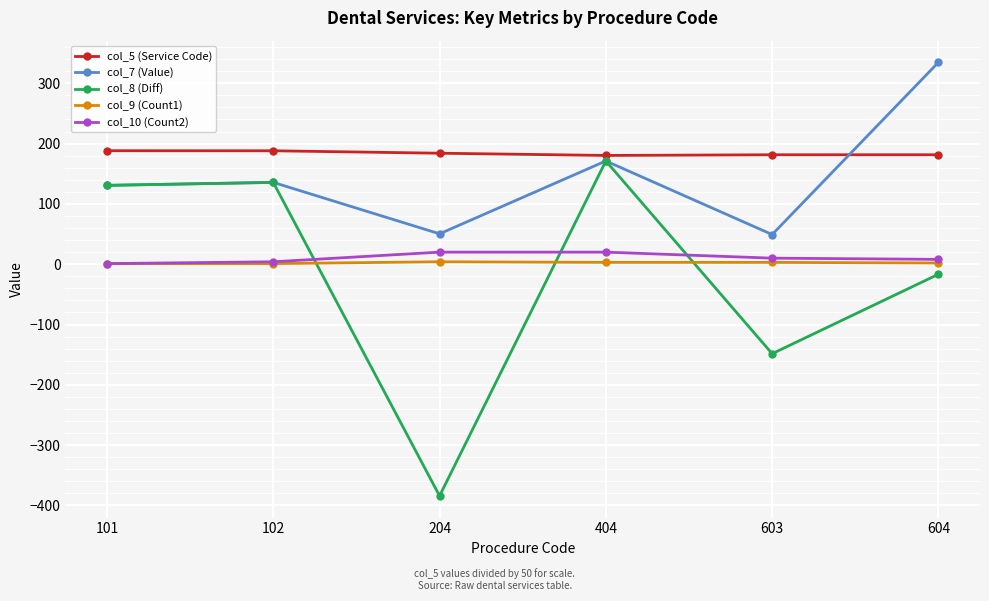

True or false: col_8 (Diff) has a value of 135.6 at 102.

True